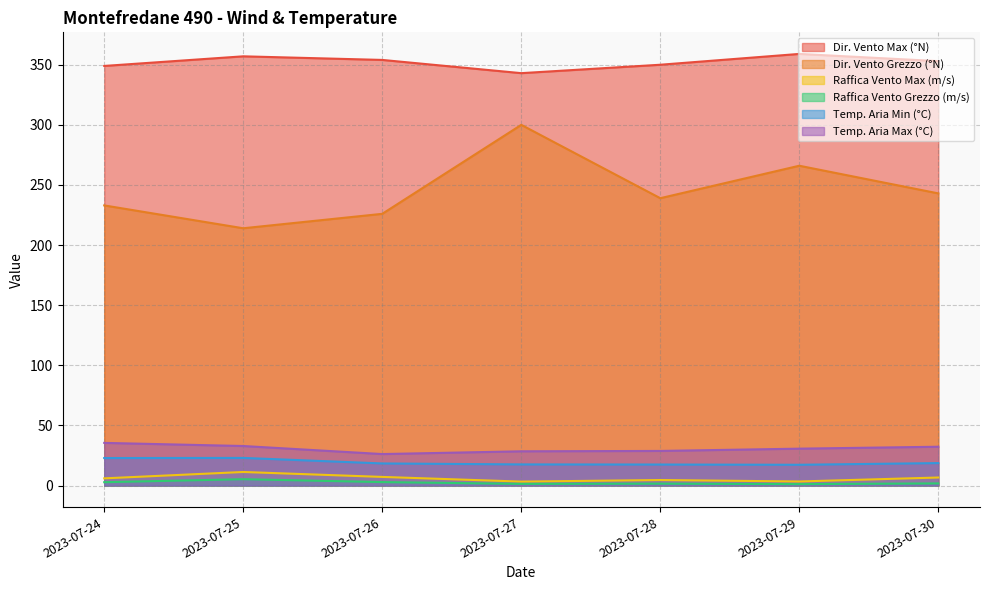

The Temp. Aria Max (°C) series shows 40.3 at 2023-07-29. True or false?

False